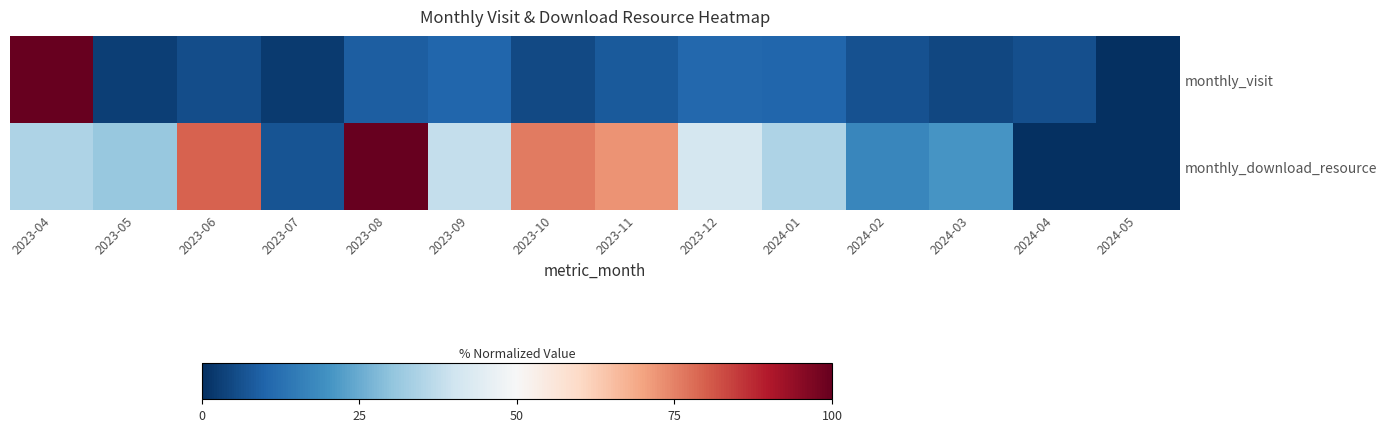

Which series has the largest range (max minus min)?

monthly_visit